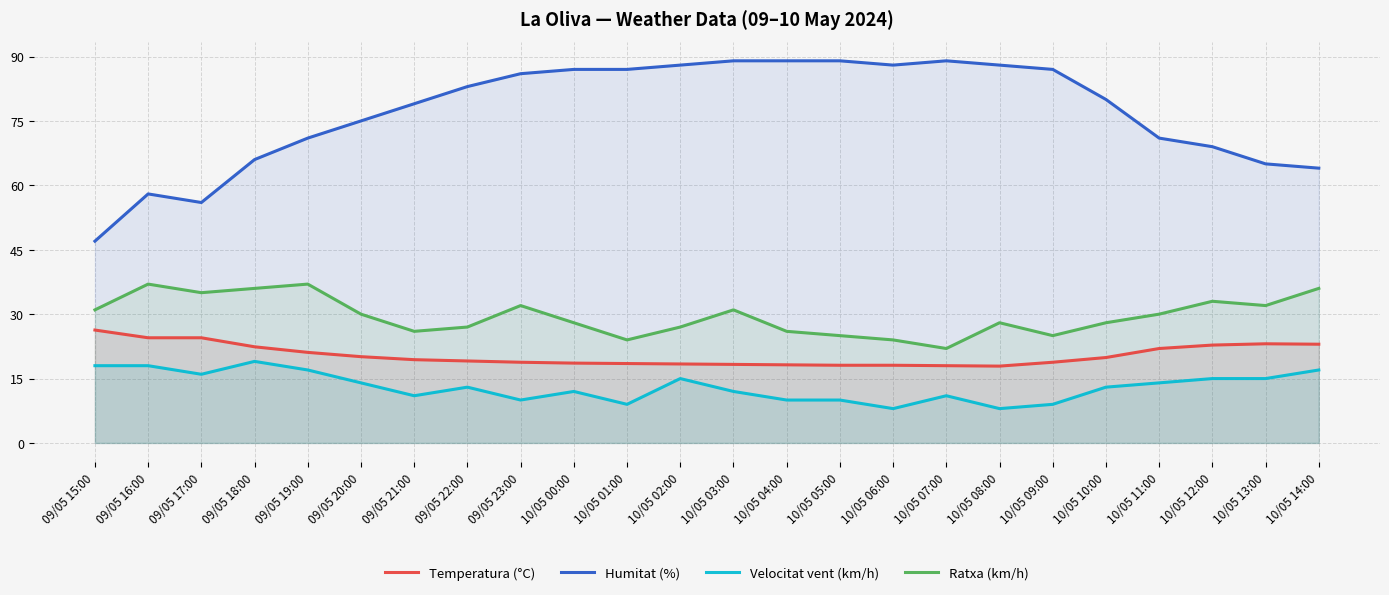

Between 09/05 19:00 and 10/05 13:00, which series saw the biggest shift?

Humitat (%)